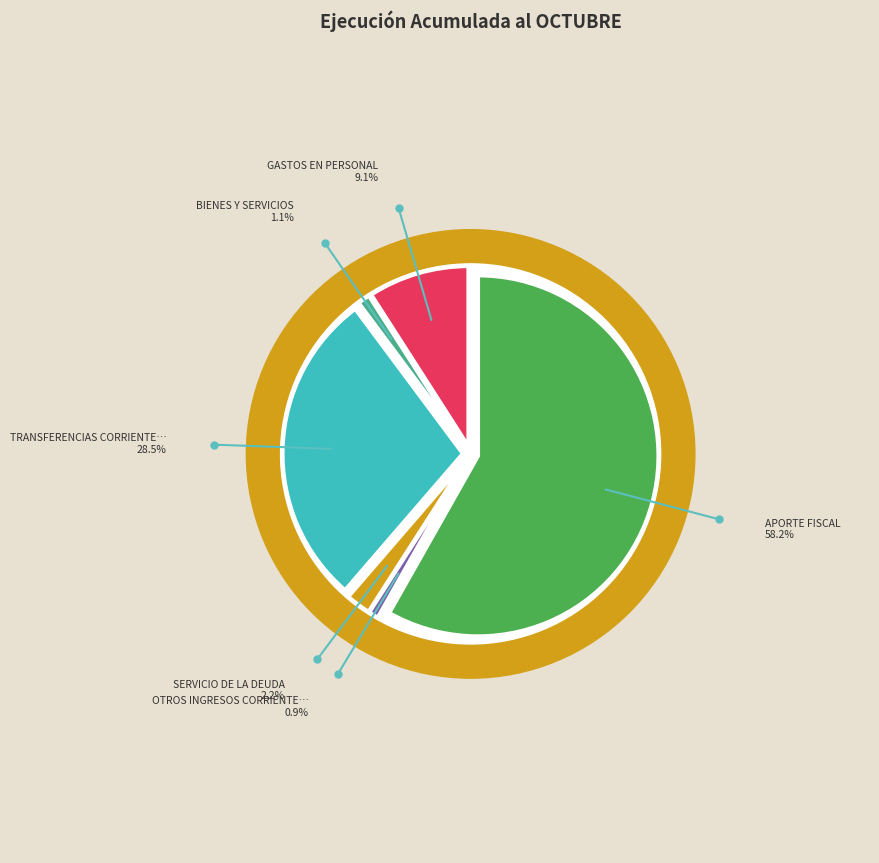

Which category has the smallest portion of the pie?

OTROS INGRESOS CORRIENTES